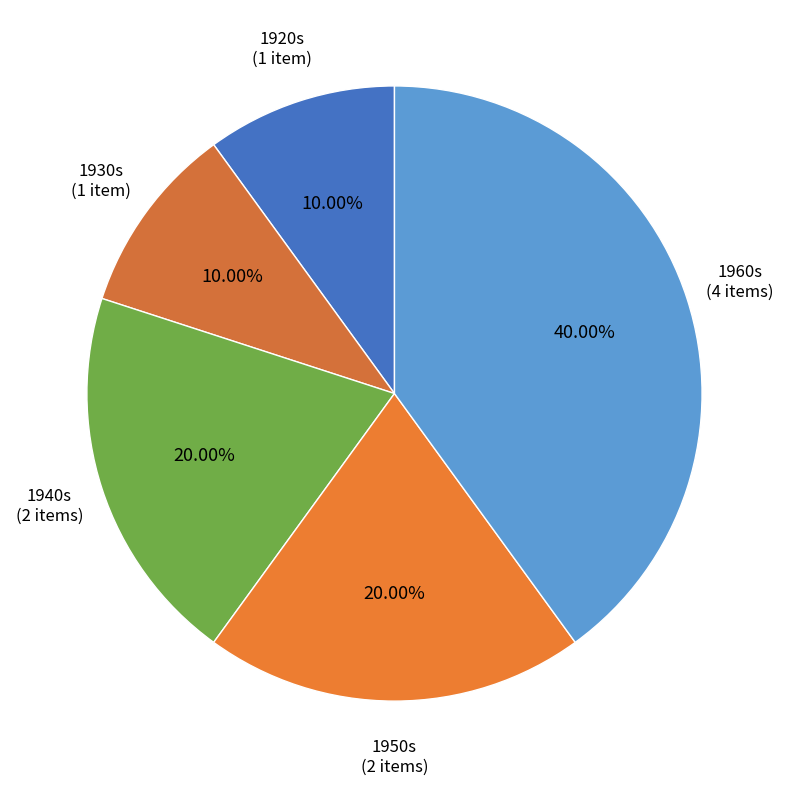

To the nearest percent, what is the average slice percentage?

20%